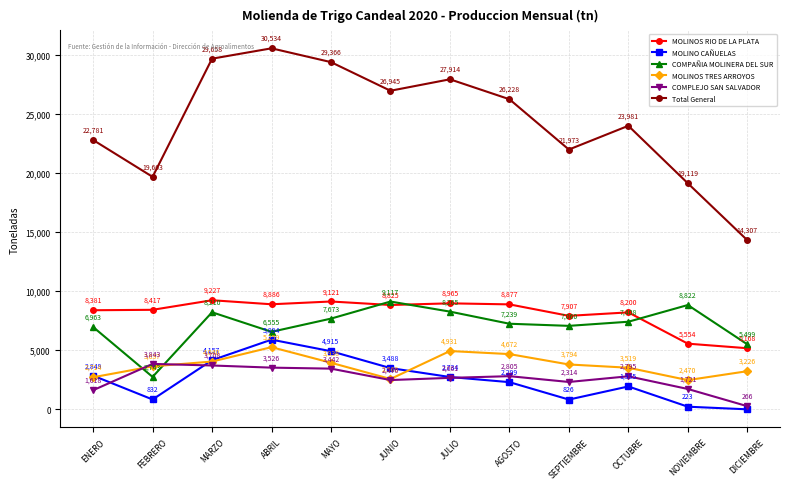

What is the total value across all series at SEPTIEMBRE?

43874.0